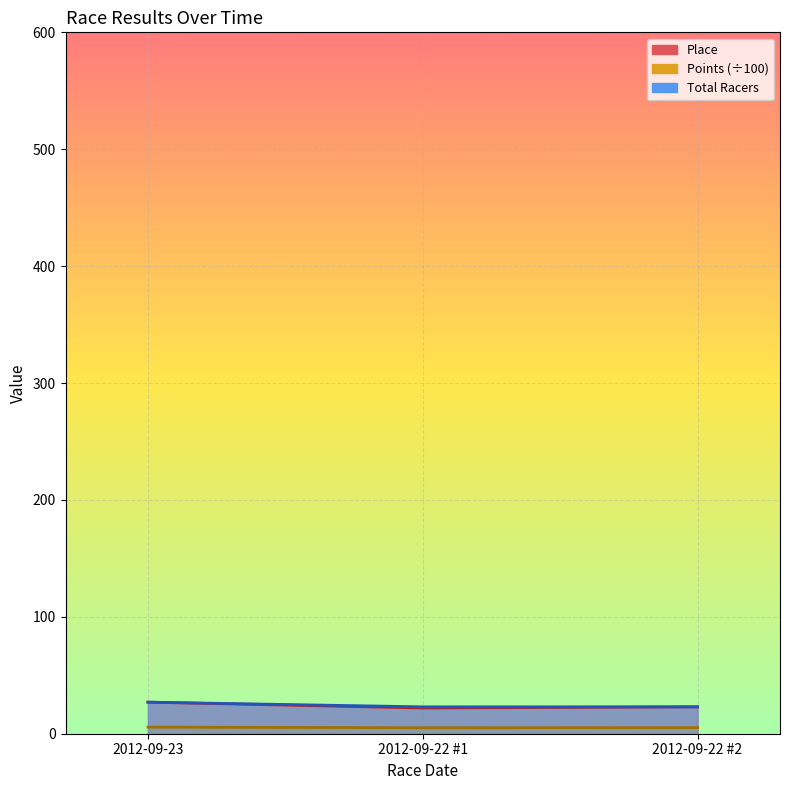

At which label does Place reach its peak?

2012-09-23